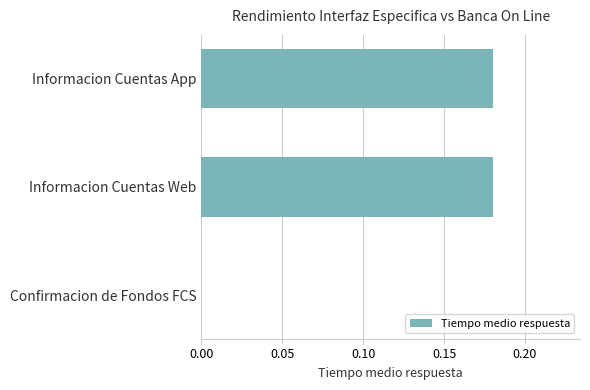

Between Informacion Cuentas App and Confirmacion de Fondos FCS, which is larger?

Informacion Cuentas App